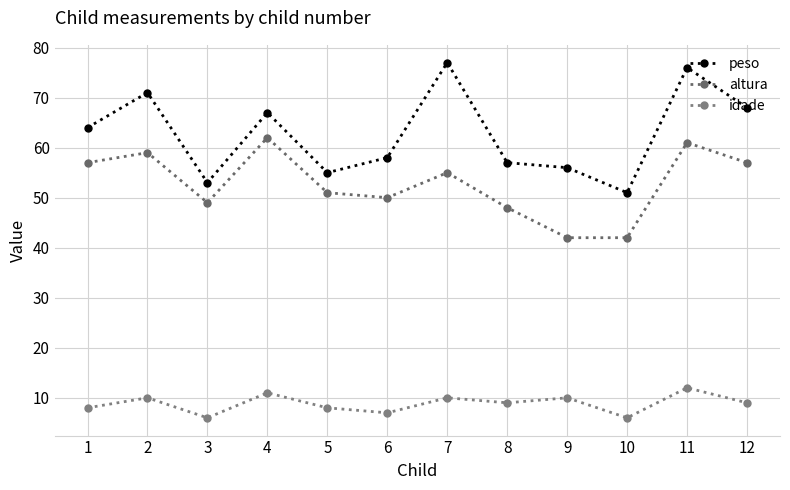

Reading left to right, extract all data points from this chart.

peso: 1=64	2=71	3=53	4=67	5=55	6=58	7=77	8=57	9=56	10=51	11=76	12=68
altura: 1=57	2=59	3=49	4=62	5=51	6=50	7=55	8=48	9=42	10=42	11=61	12=57
idade: 1=8	2=10	3=6	4=11	5=8	6=7	7=10	8=9	9=10	10=6	11=12	12=9